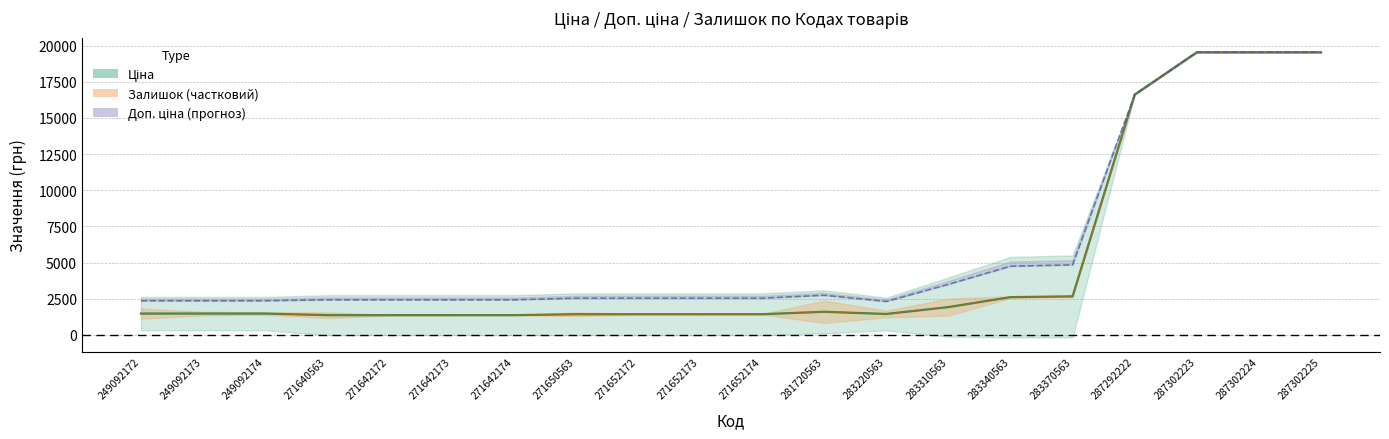

At which label does Ціна (середня лінія) reach its minimum?

271640563